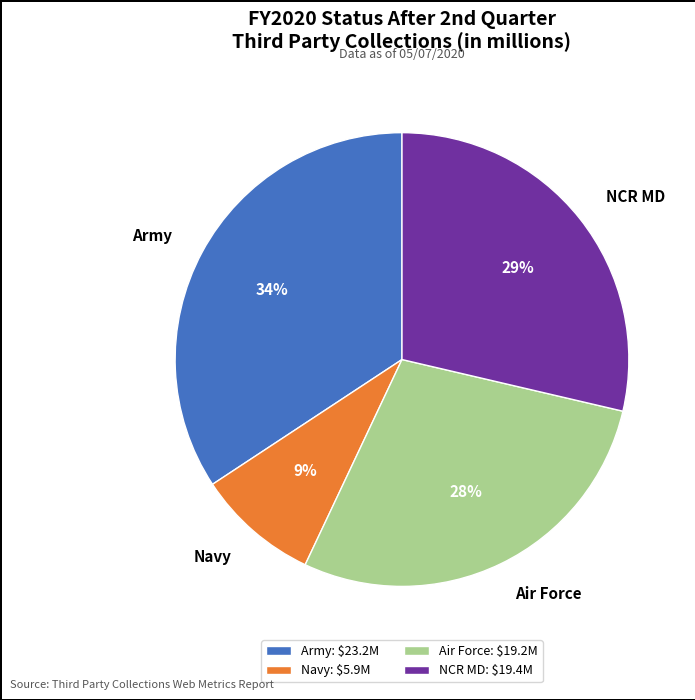

What is the ratio of the value at Army to the value at NCR MD?

1.2